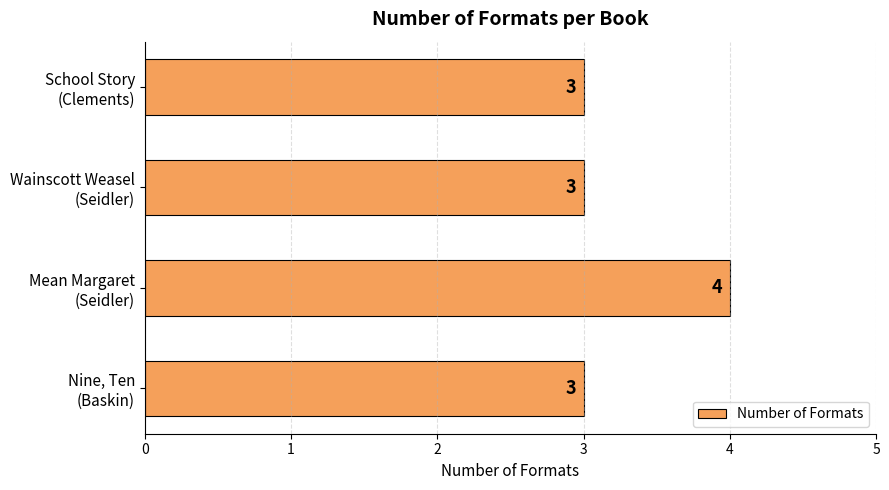

Reading top to bottom, transcribe all the data shown in this chart.

3	3	4	3